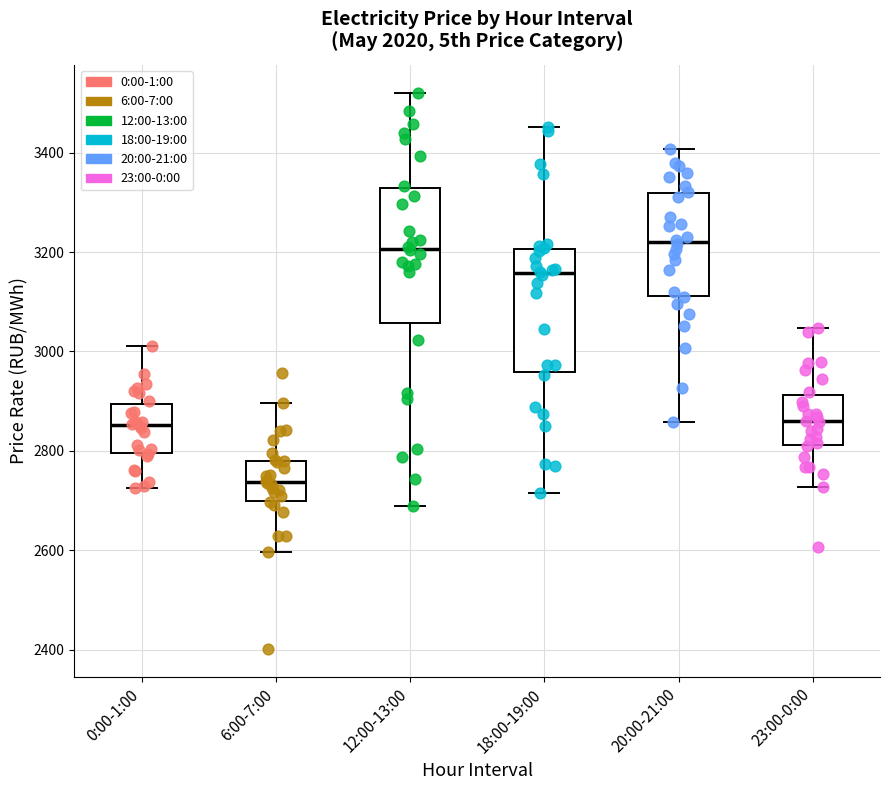

Comparing the boxes themselves (not the whiskers), which one is the tallest?

12:00-13:00